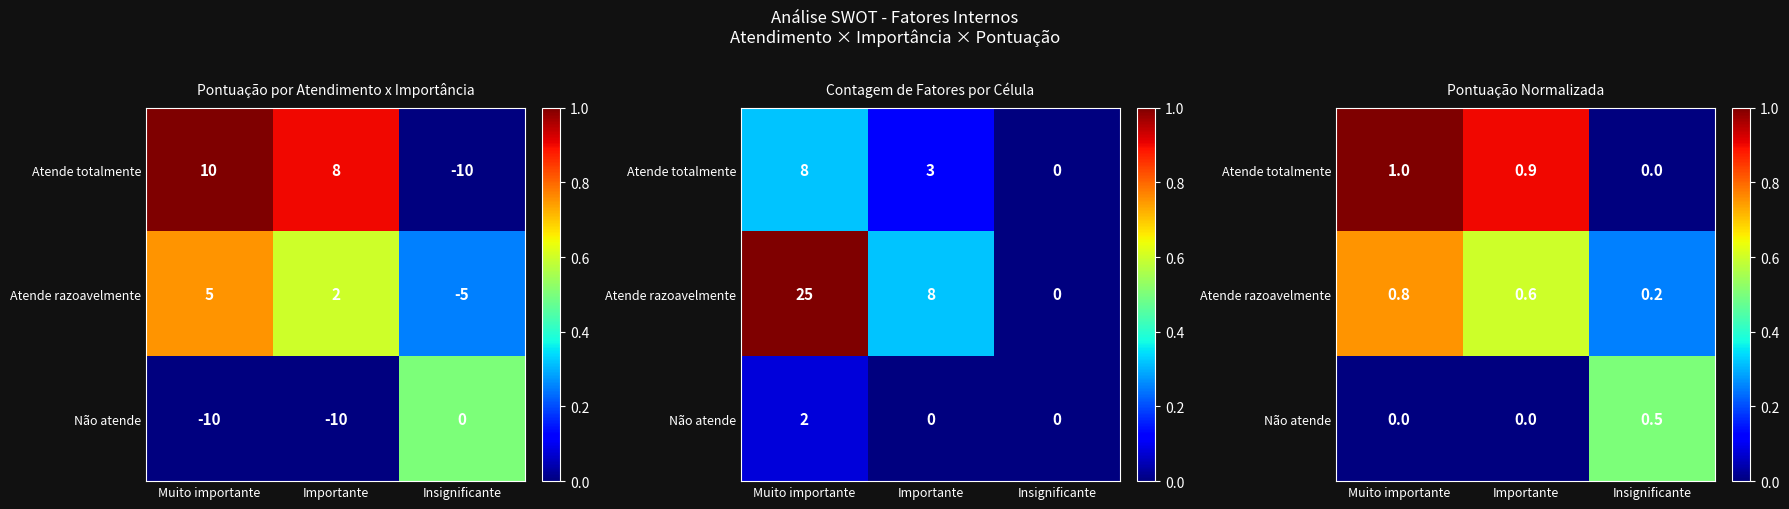

At which category is the sum across all series the highest?

Muito importante